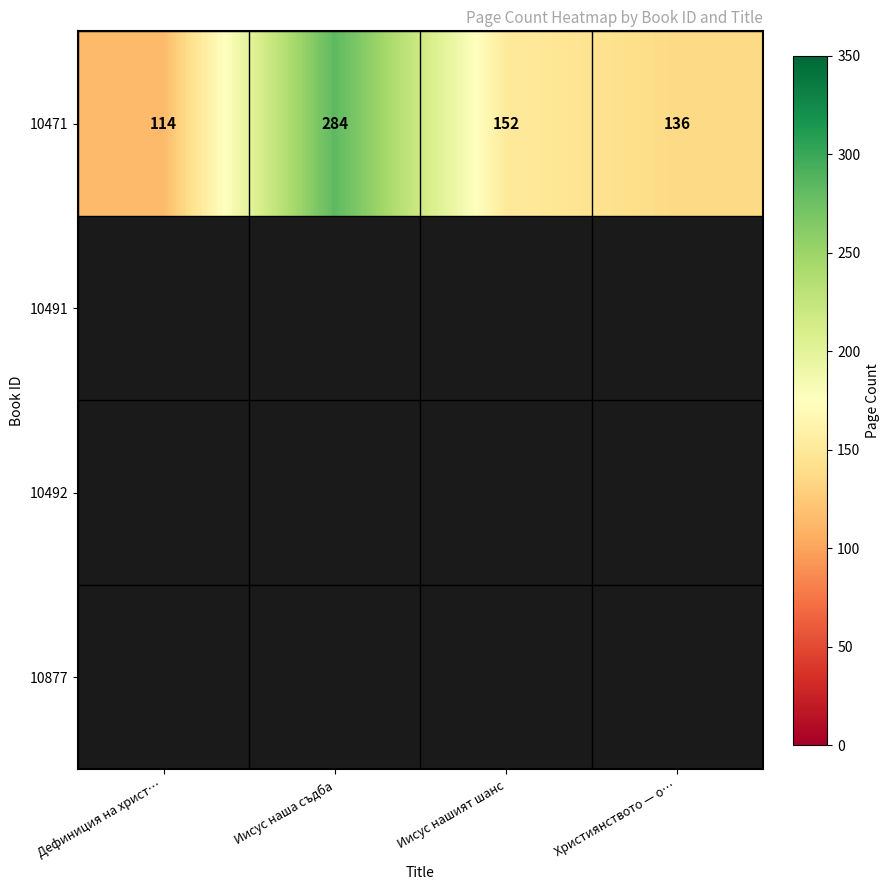

The chart shows a value of 120 at Иисус наша съдба. True or false?

False